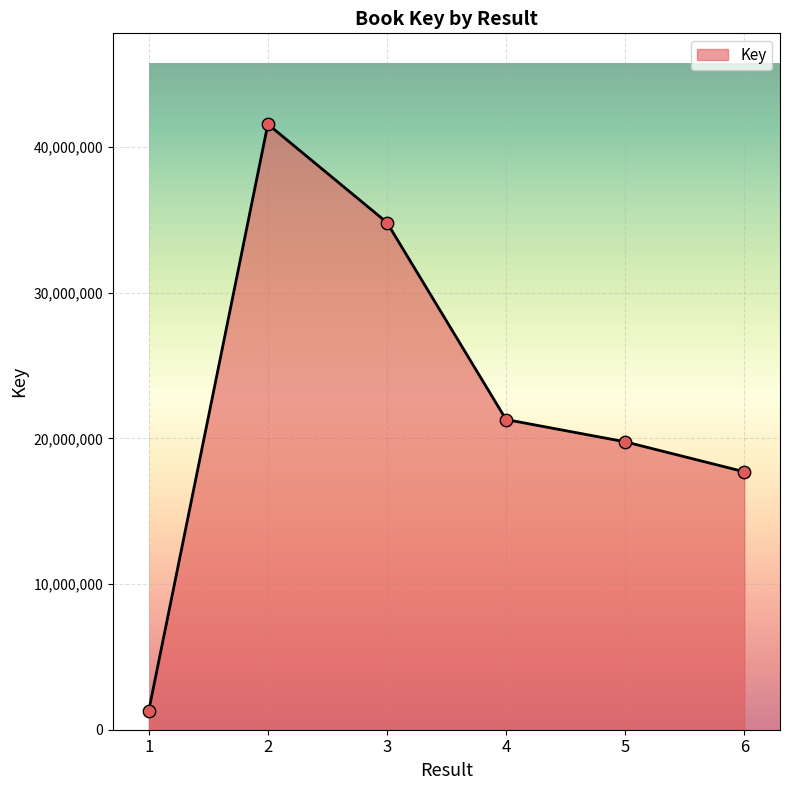

What is the change in value from 1 to 5?

+18455051